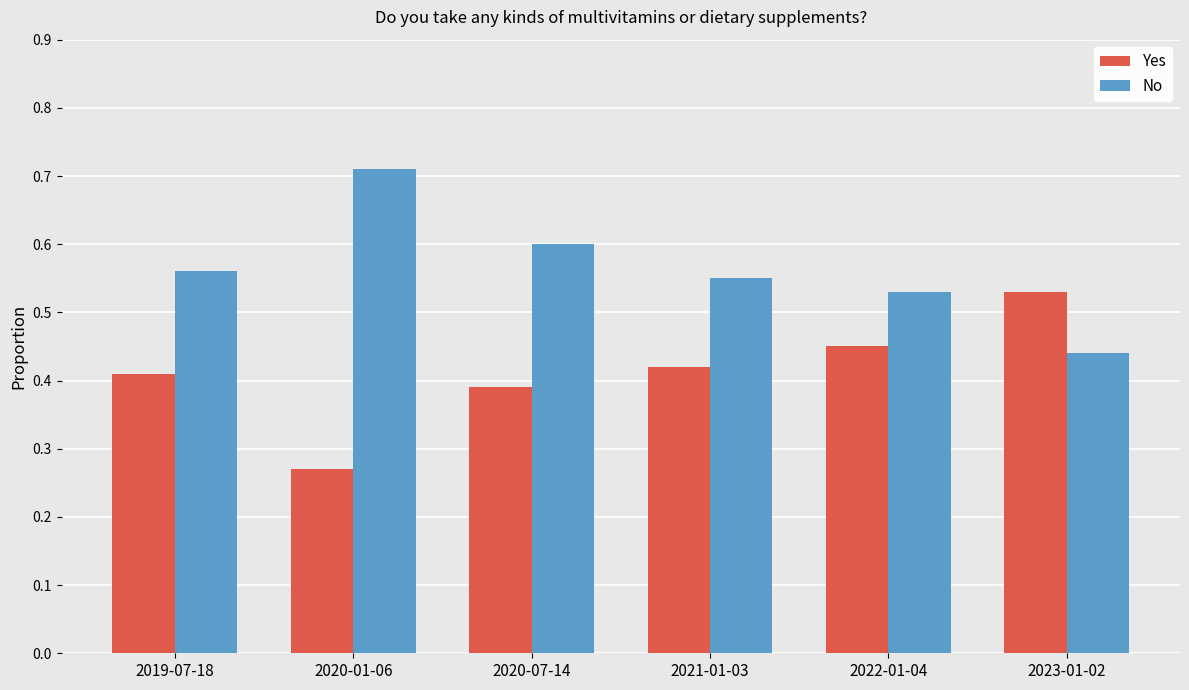

At which category does the chart reach its peak across all series?

2020-01-06